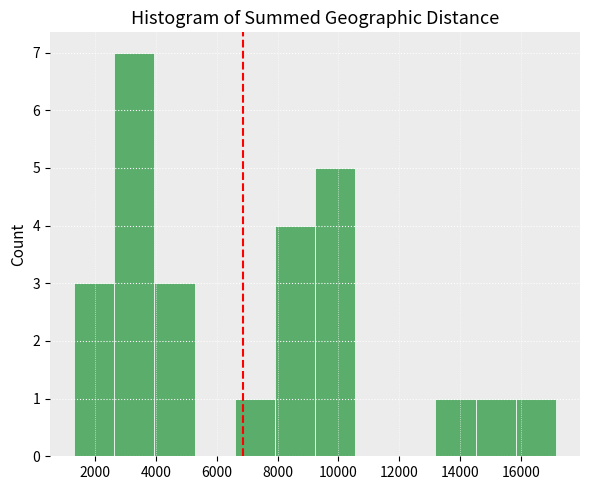

Reading left to right, list every bar in this chart as the range it spans on the x-axis followed by its height. Neither the bar edges nor the heights are printed on the chart, so give them approximately, as read against the axes.

1400 to 2600: 3
2600 to 4000: 7
4000 to 5200: 3
5200 to 6600: 0
6600 to 8000: 1
8000 to 9200: 4
9200 to 10600: 5
10600 to 11800: 0
11800 to 13200: 0
13200 to 14600: 1
14600 to 15800: 1
15800 to 17200: 1